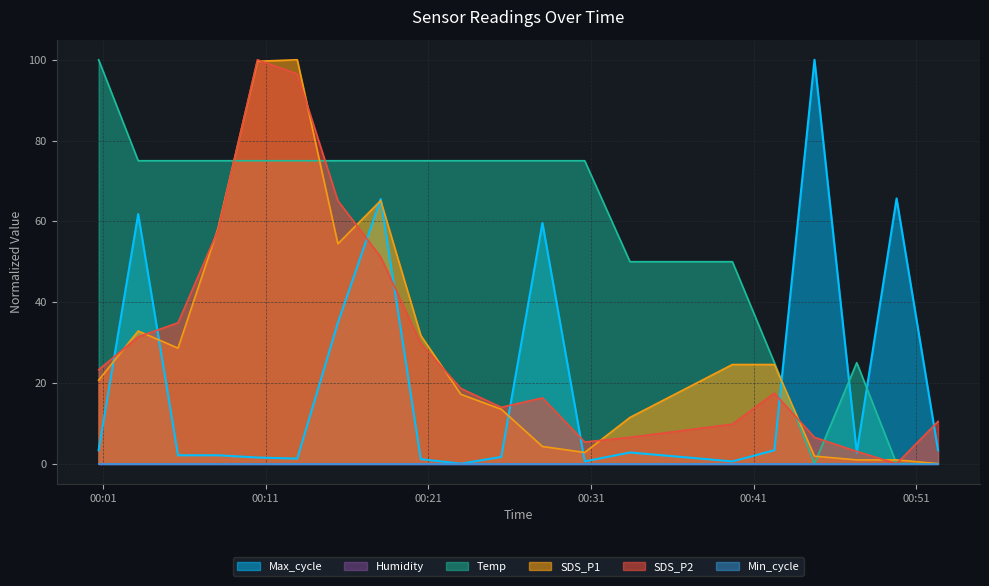

What is the difference between the SDS_P1 values at 2021/11/02 00:03:09 and 2021/11/02 00:44:45?

31.0